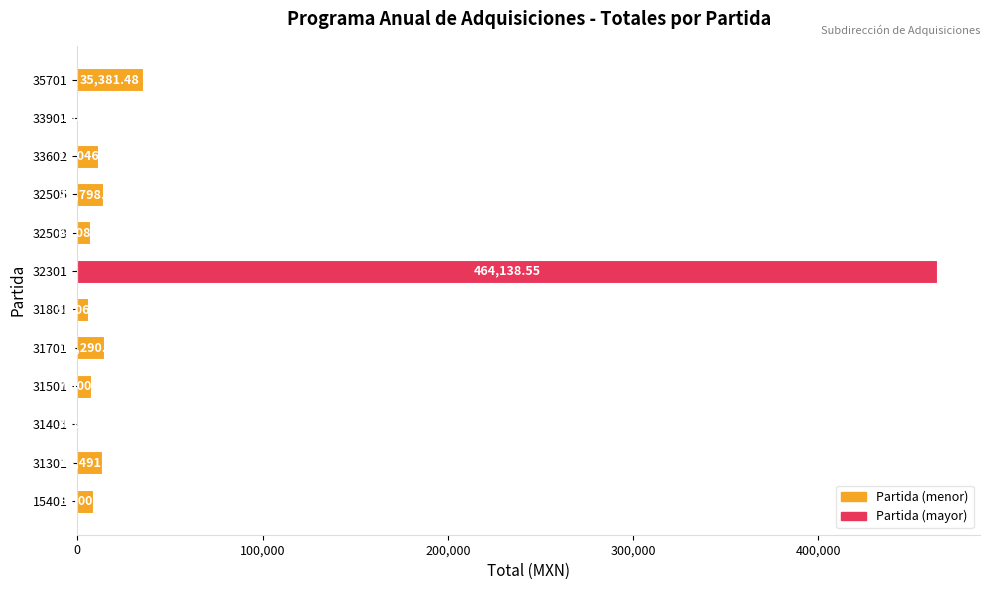

Which has a higher value, 32505 or 31301?

32505